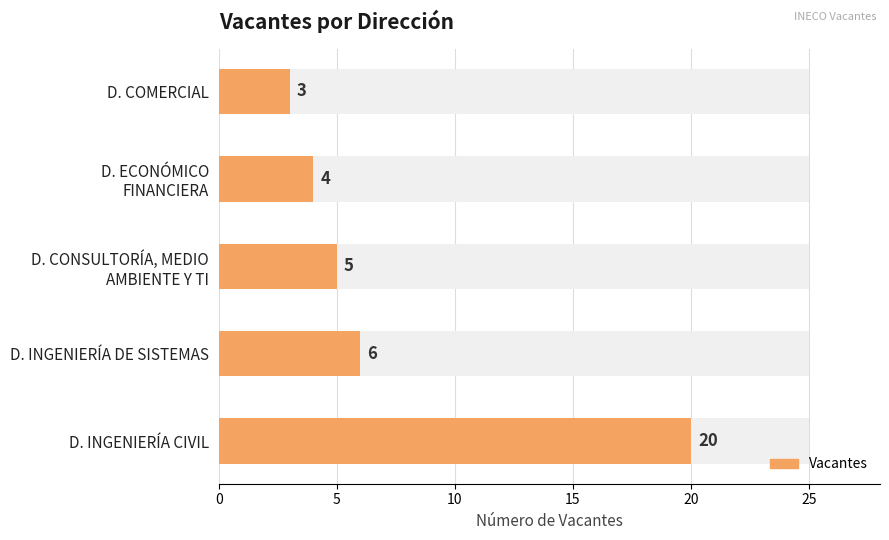

What is the value of the 2nd bar from the left?

6